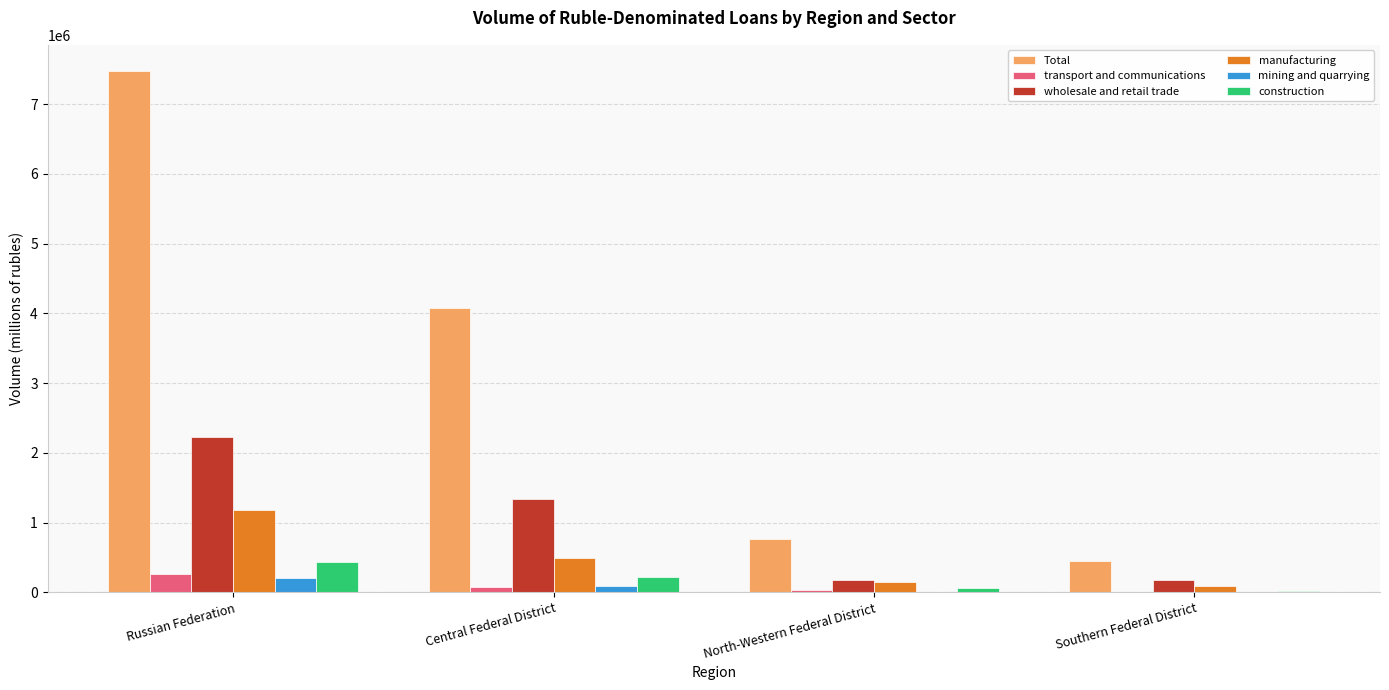

What is the average value of the Total series?

3189566